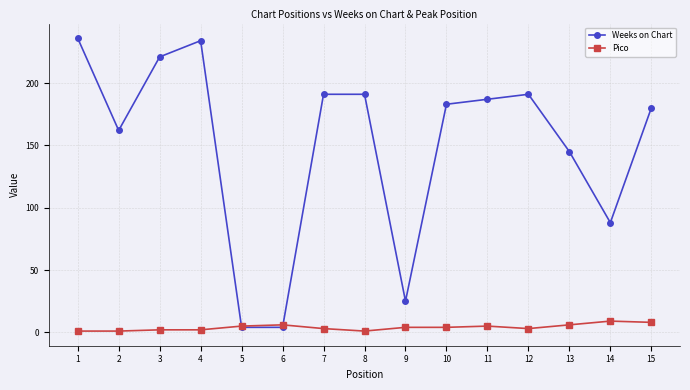

Where is the first local maximum for Weeks on Chart?

4